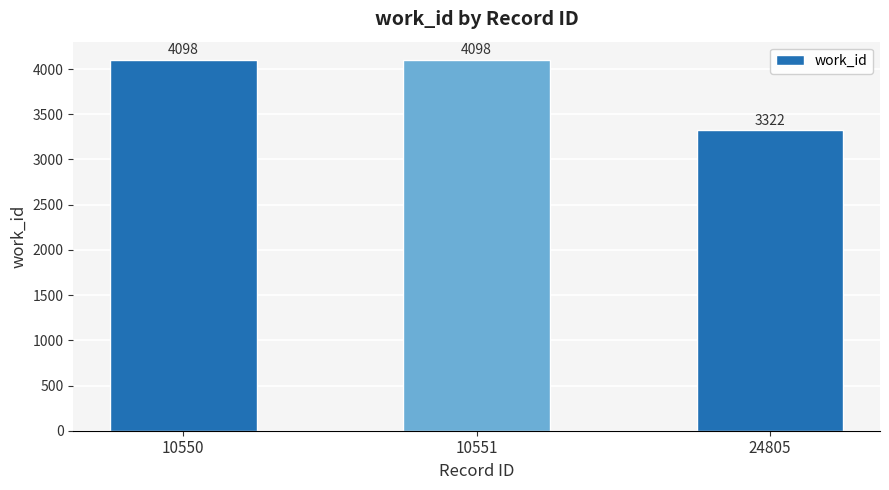

What is the value of the 3rd bar from the left?

3322